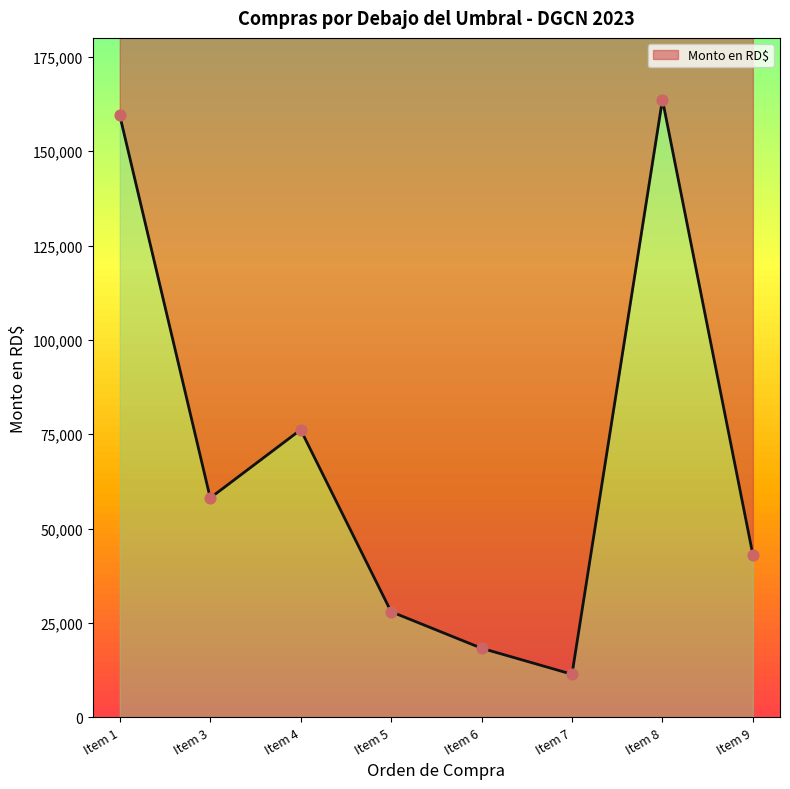

What is the ratio of the value at Item 1 to the value at Item 3?

2.7